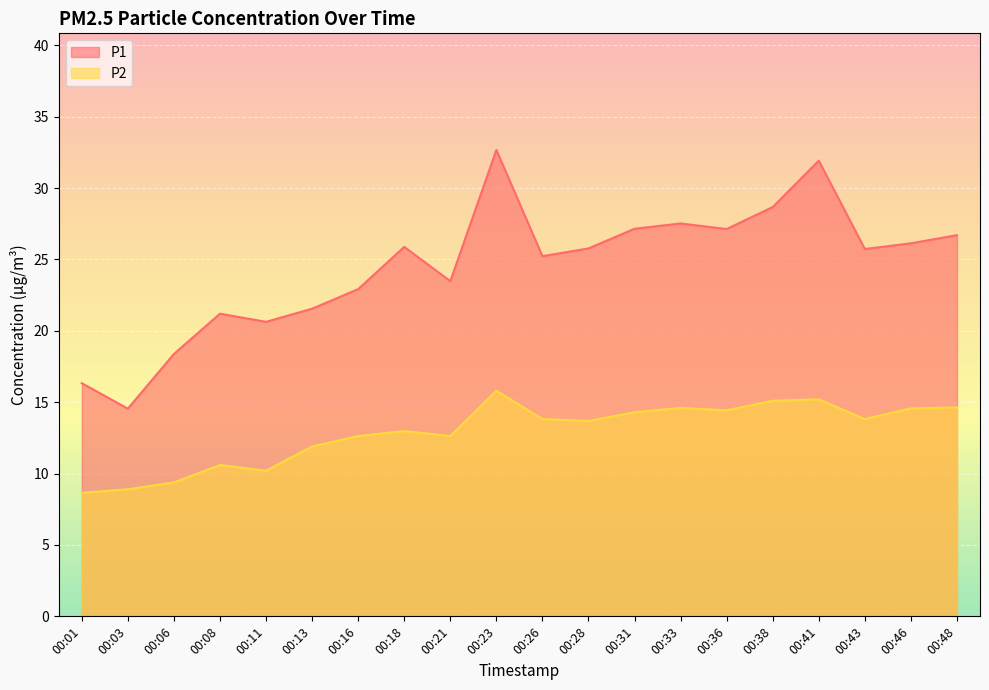

Rank the series by their maximum value, from lowest to highest.

P2, P1